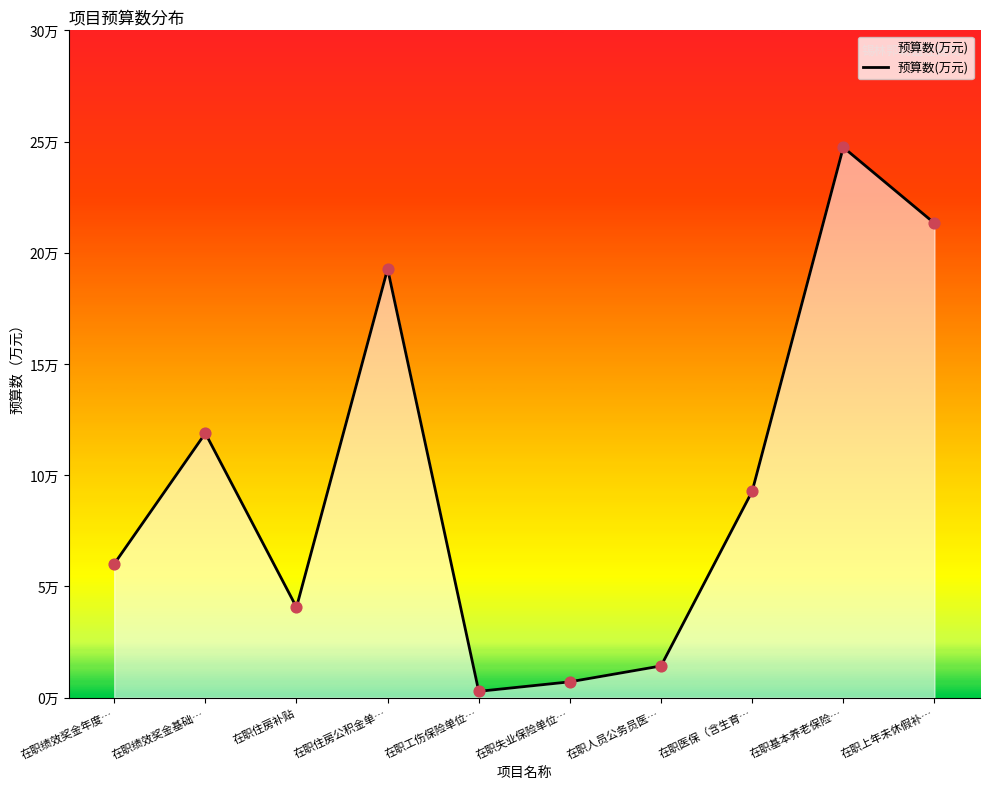

Between 在职失业保险单位… and 在职上年未休假补…, which is larger?

在职上年未休假补…